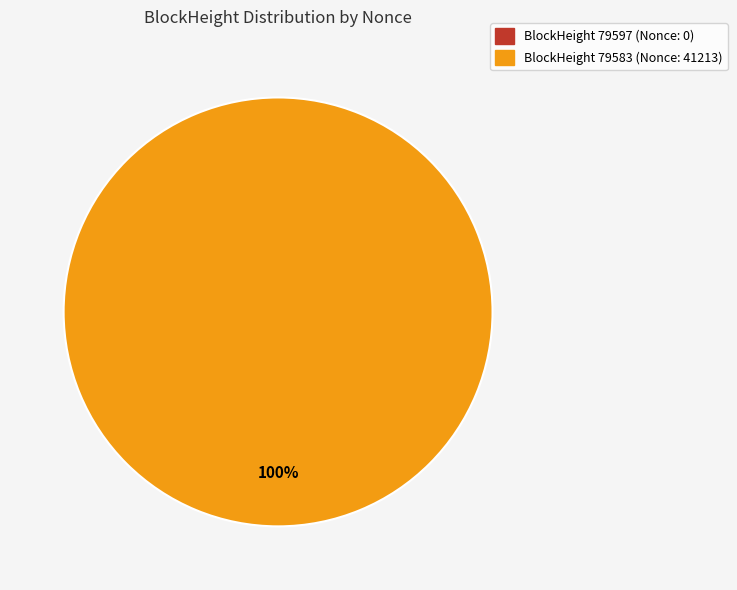

To the nearest percent, what is the difference between the largest and smallest slice percentages?

100%